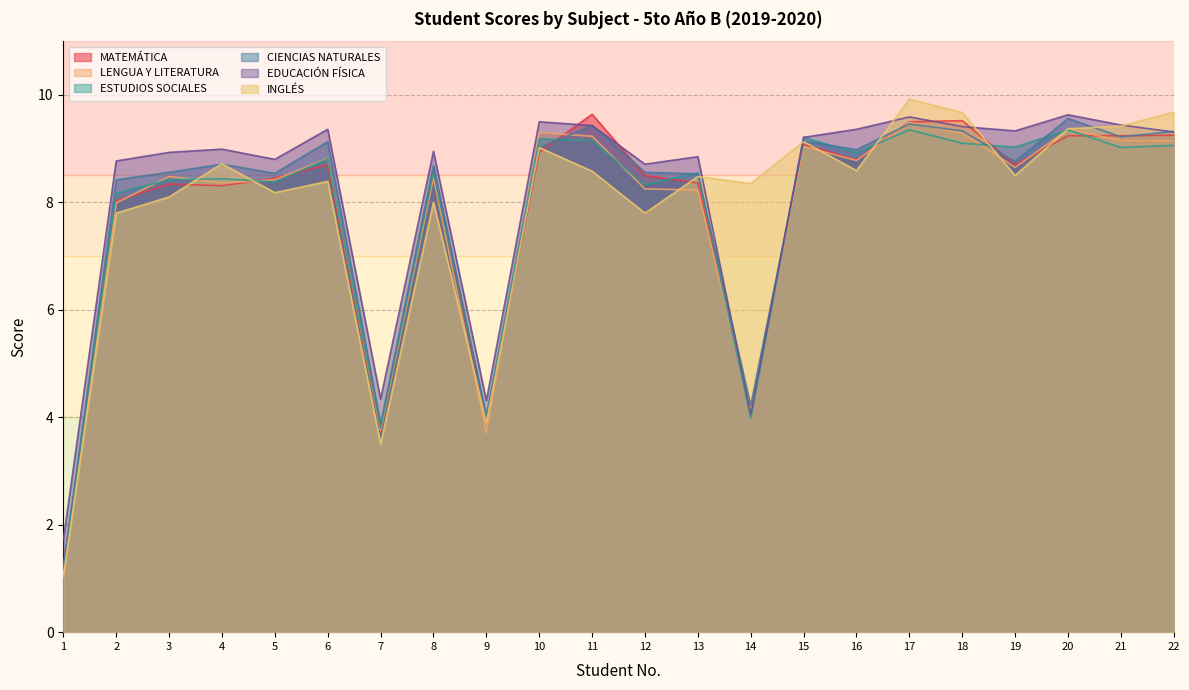

True or false: MATEMÁTICA has a value of 12.7 at 16.

False